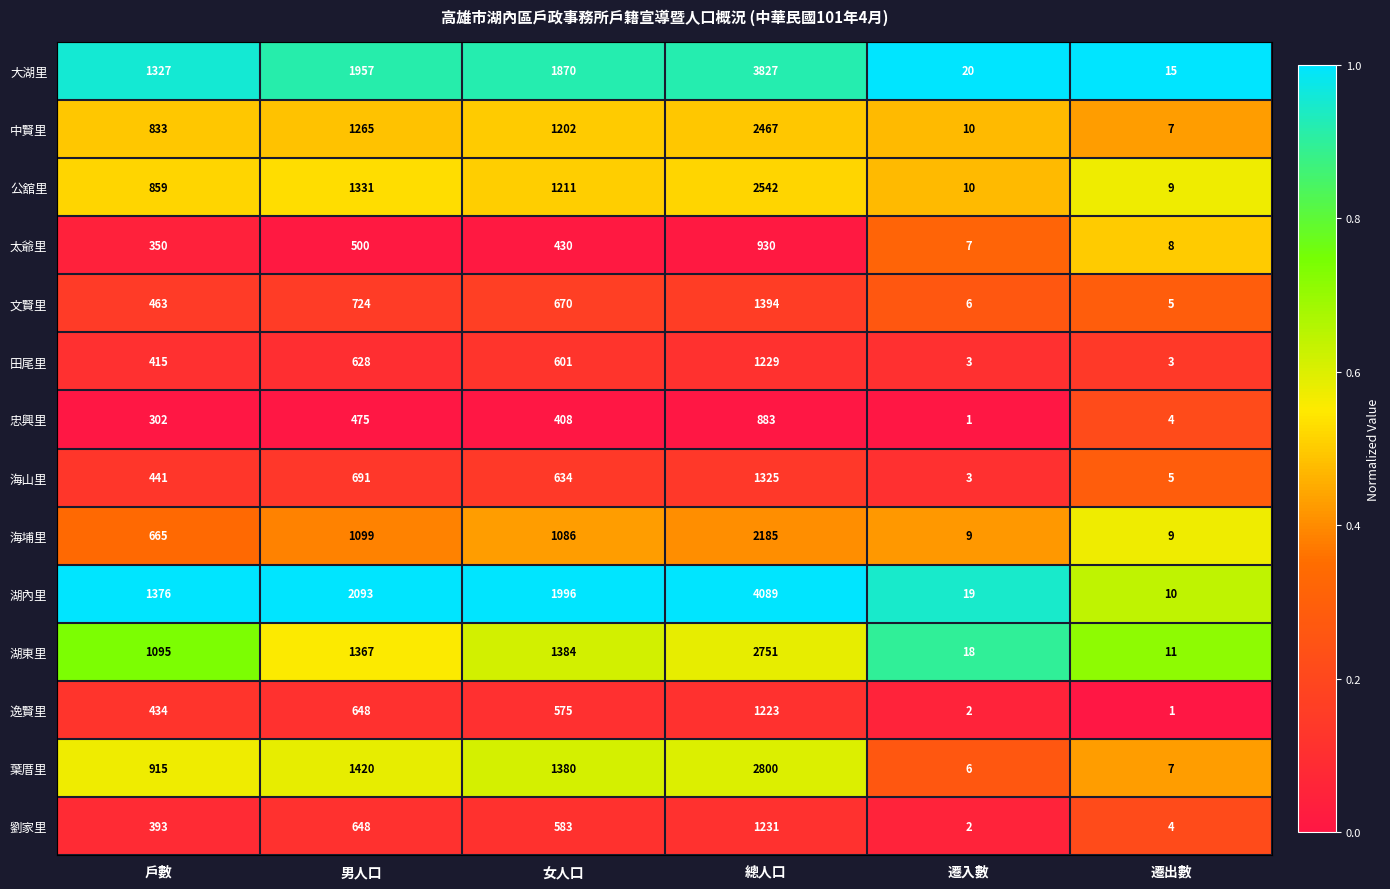

At which label does 海山里 first exceed 634?

男人口